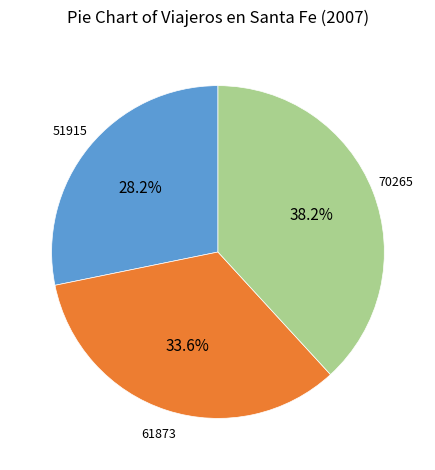

How many slices are in this pie chart?

3